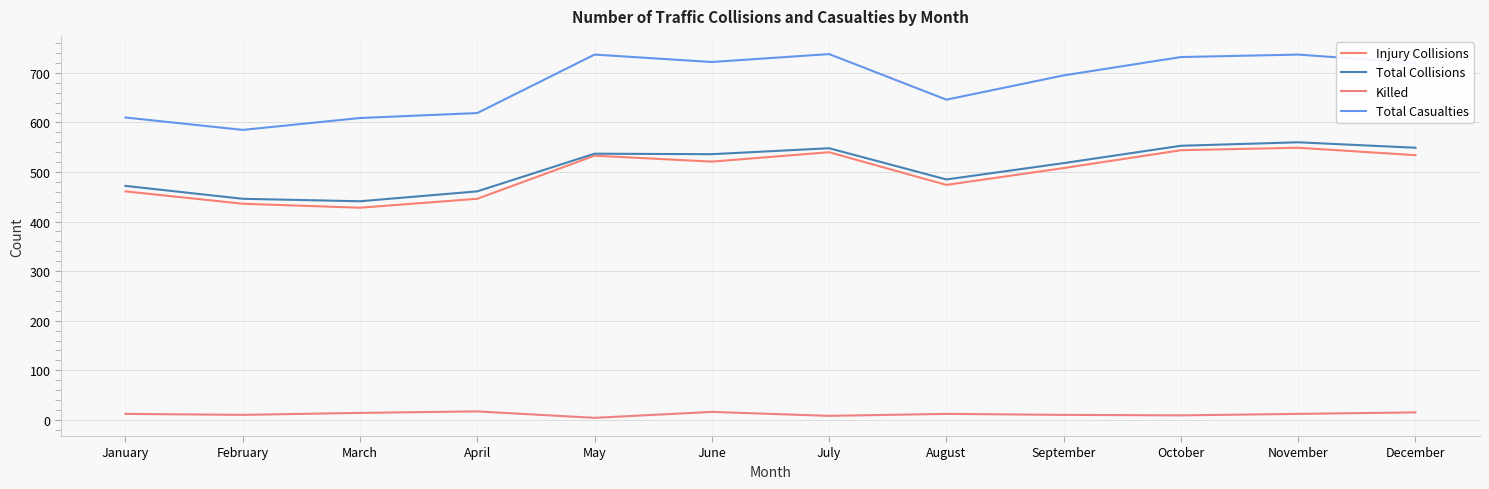

In Injury Collisions, how many points are higher than both neighbors (excluding endpoints)?

3